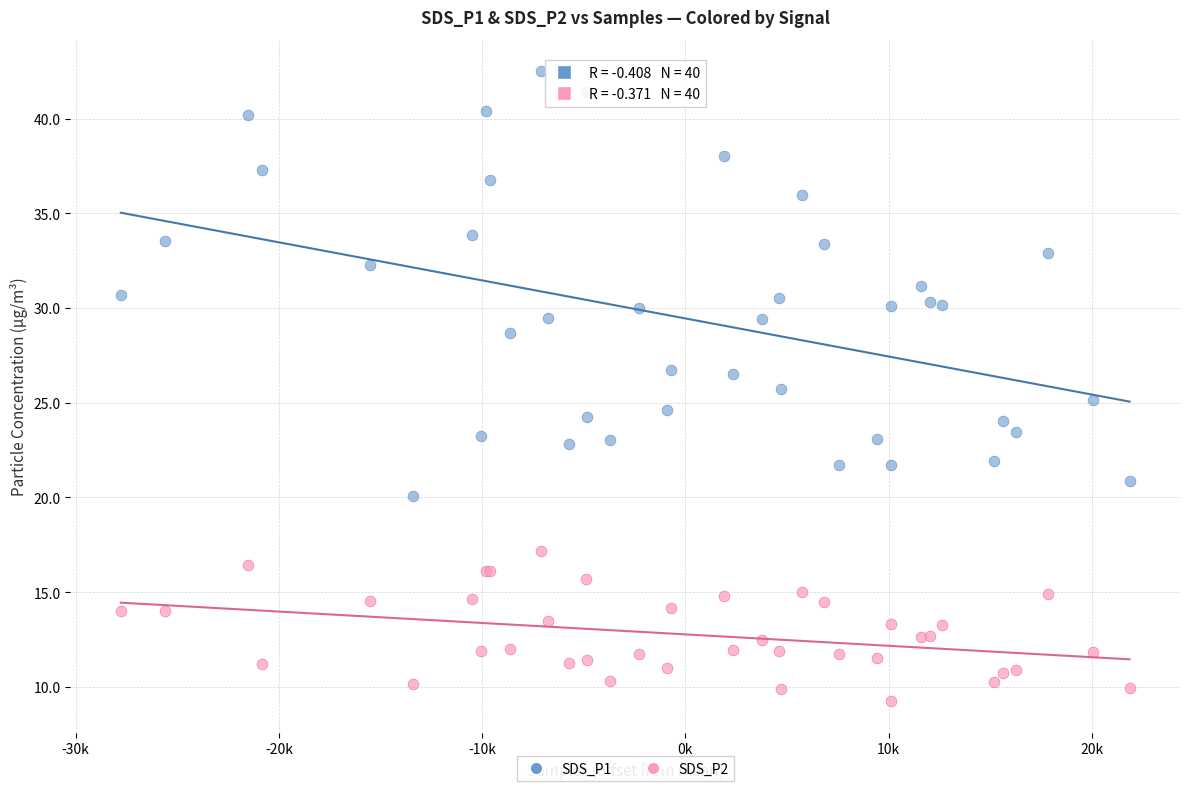

Which series reaches the minimum Y coordinate?

SDS_P2